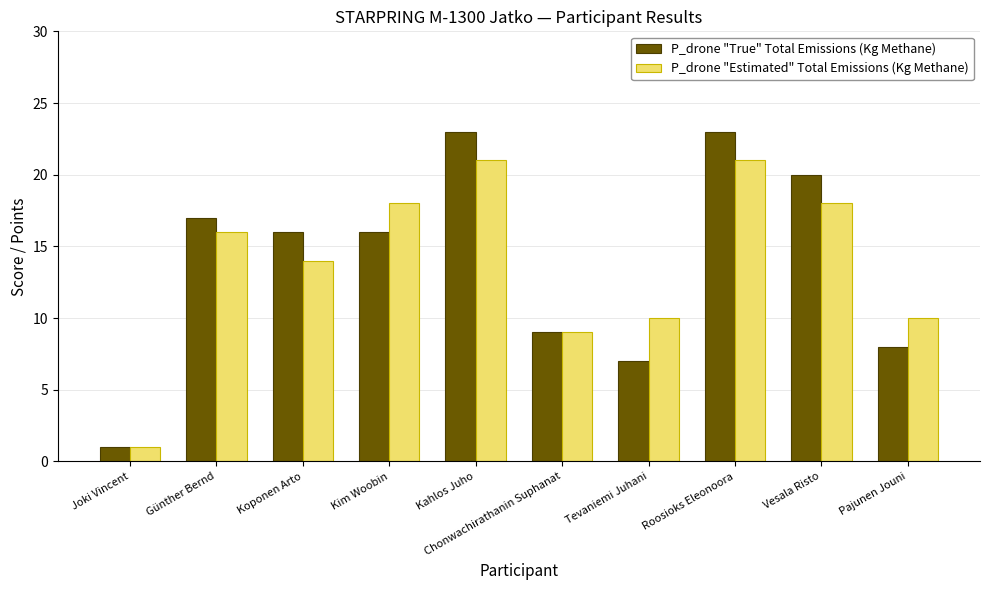

How many groups of bars are there?

10